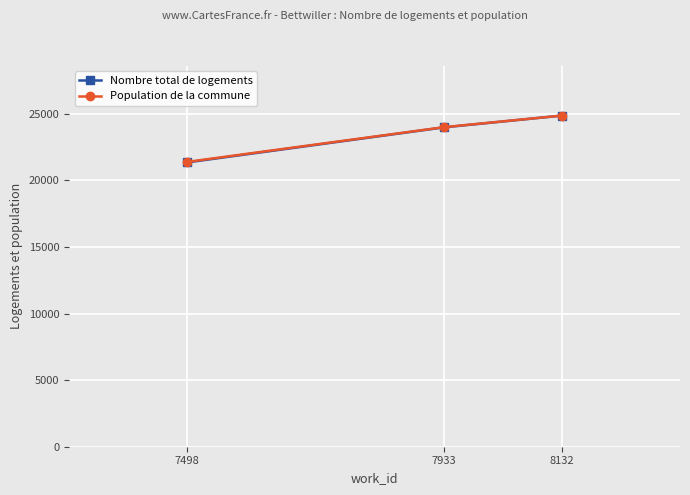

The Nombre total de logements series shows 33401 at 7933. True or false?

False